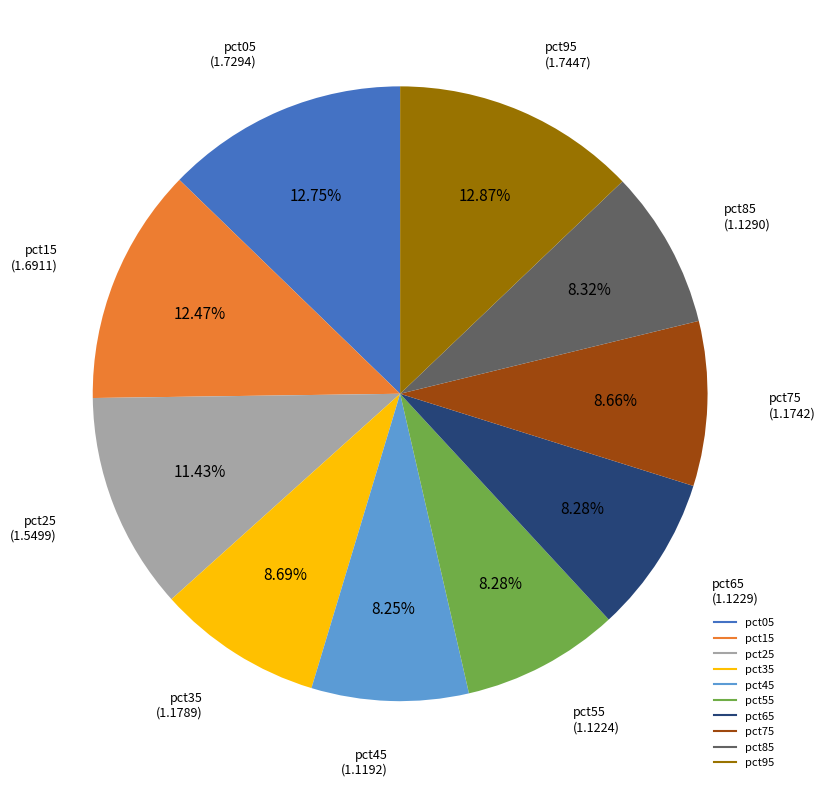

How many slices are in this pie chart?

10